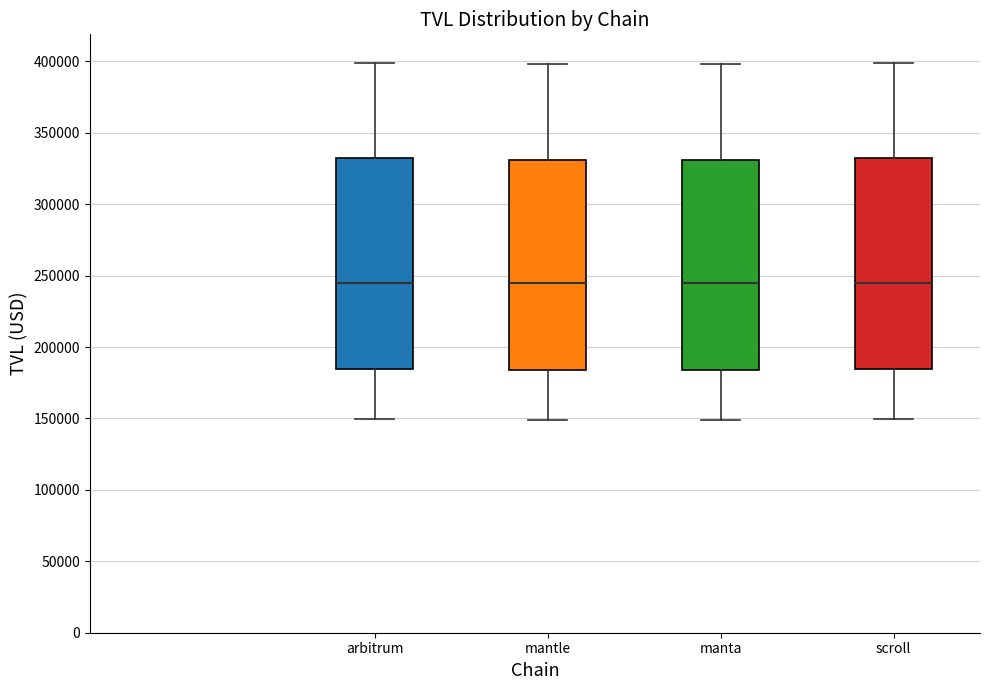

Reading left to right, read every box against the y-axis: the position of its median line, the range the box covers, and the ends of its whiskers. The values are not printed on the chart, so give them approximately, as read against the axis.

arbitrum: median 245000, box 185000 to 330000, whiskers 150000 to 400000
mantle: median 245000, box 185000 to 330000, whiskers 150000 to 400000
manta: median 245000, box 185000 to 330000, whiskers 150000 to 400000
scroll: median 245000, box 185000 to 330000, whiskers 150000 to 400000